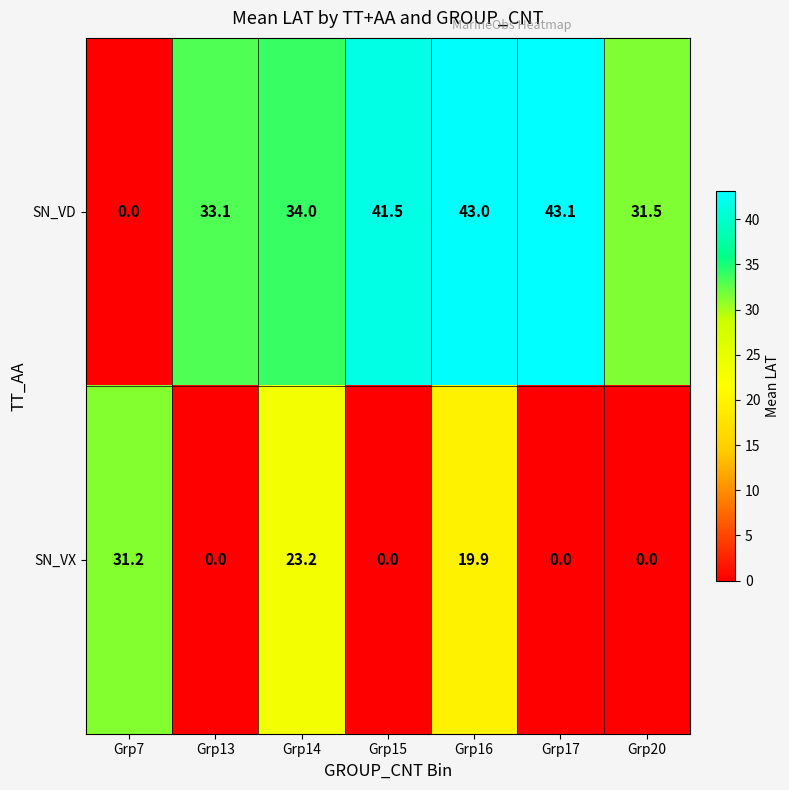

Reading left to right, transcribe all the data shown in this chart.

SN_VD: Grp7=0.0	Grp13=33.1	Grp14=34.0	Grp15=41.5	Grp16=43.0	Grp17=43.1	Grp20=31.5
SN_VX: Grp7=31.2	Grp13=0.0	Grp14=23.2	Grp15=0.0	Grp16=19.9	Grp17=0.0	Grp20=0.0